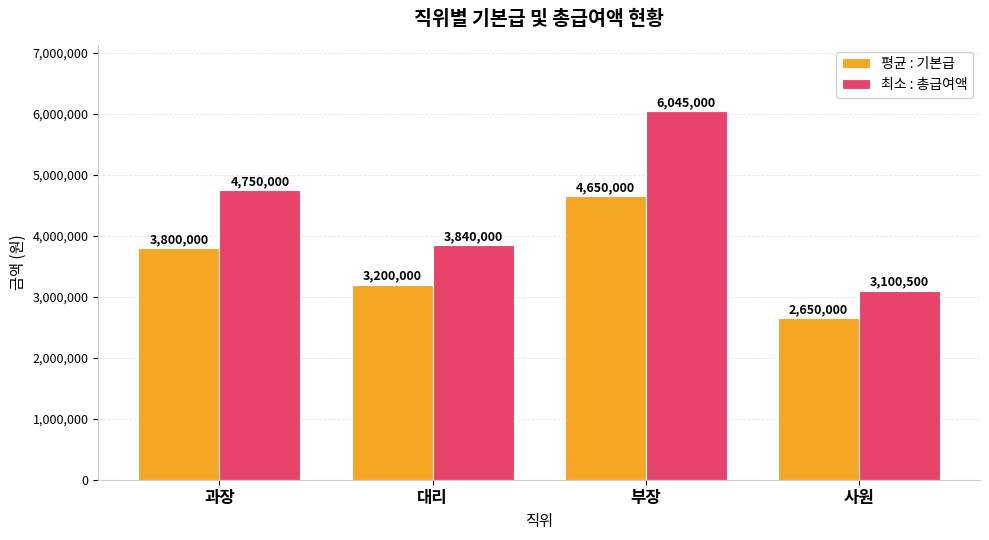

What is the highest value of the 최소 : 총급여액 series?

6045000